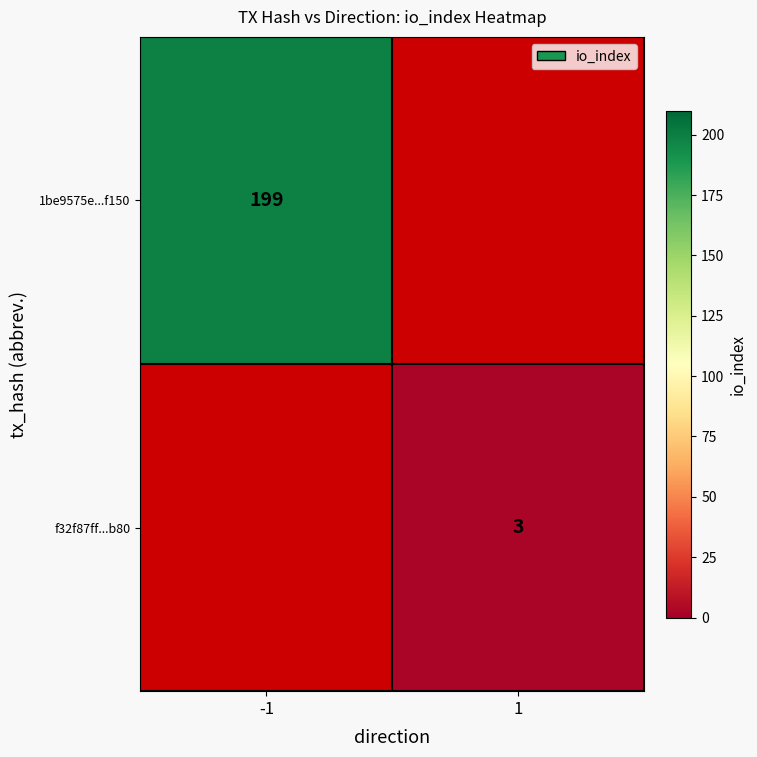

Is the value of 1be9575e...f150 at -1 greater than the value of f32f87ff...b80 at 1?

Yes